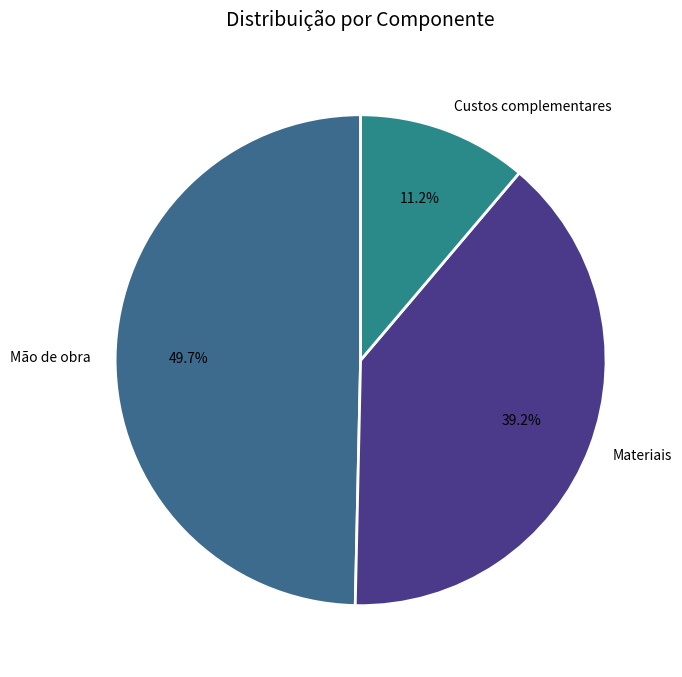

Which slice is the smallest?

Custos complementares